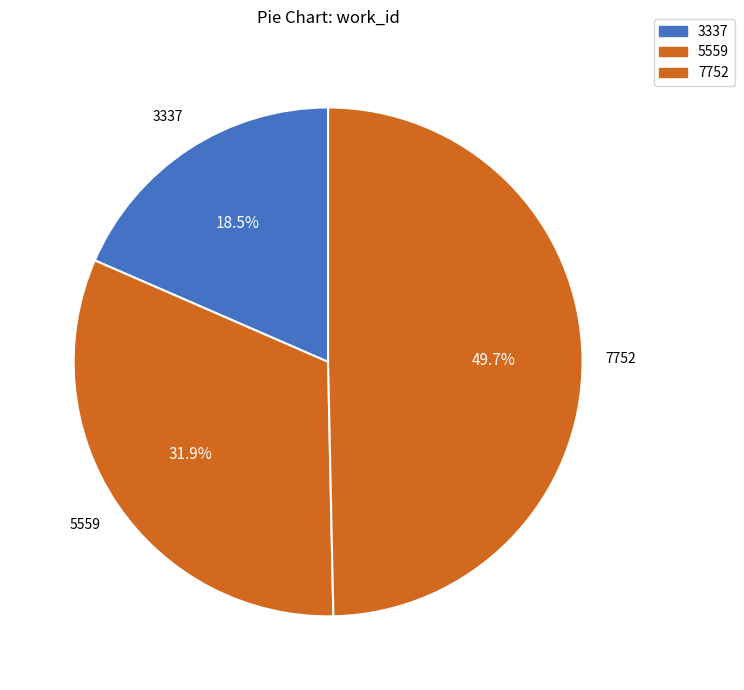

Count the number of slices in the pie.

3